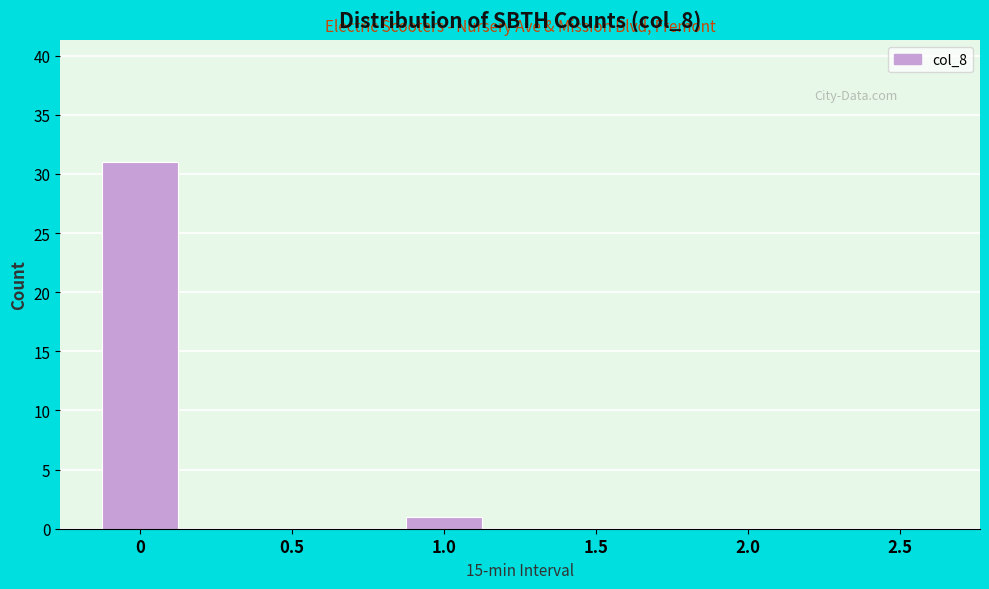

Reading left to right, what are all the values shown in this chart?

0=31	0.5=0	1.0=1	1.5=0	2.0=0	2.5=0